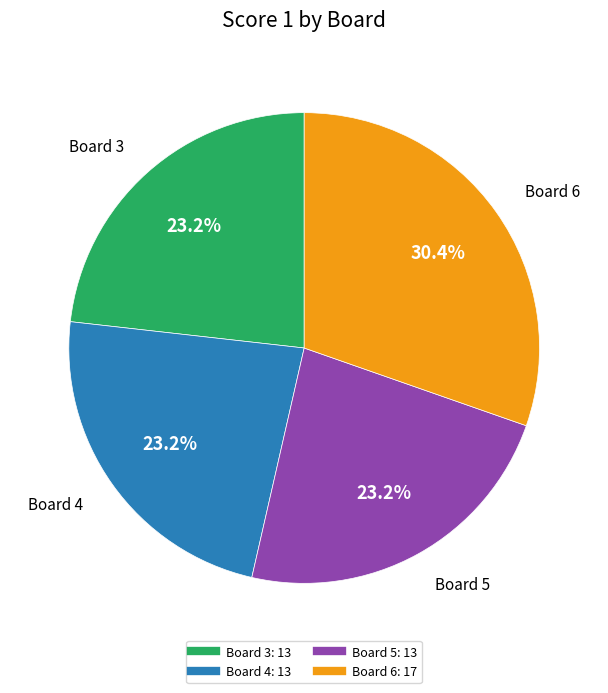

Does any single category account for the majority?

No